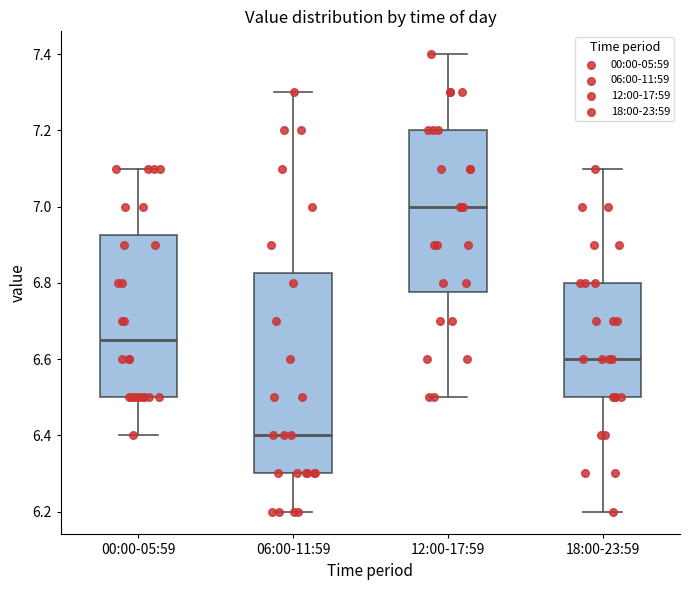

Where does the upper whisker of the box for 18:00-23:59 end on the y-axis? The values are not printed on the chart, so give them approximately, as read against the axis.

7.10